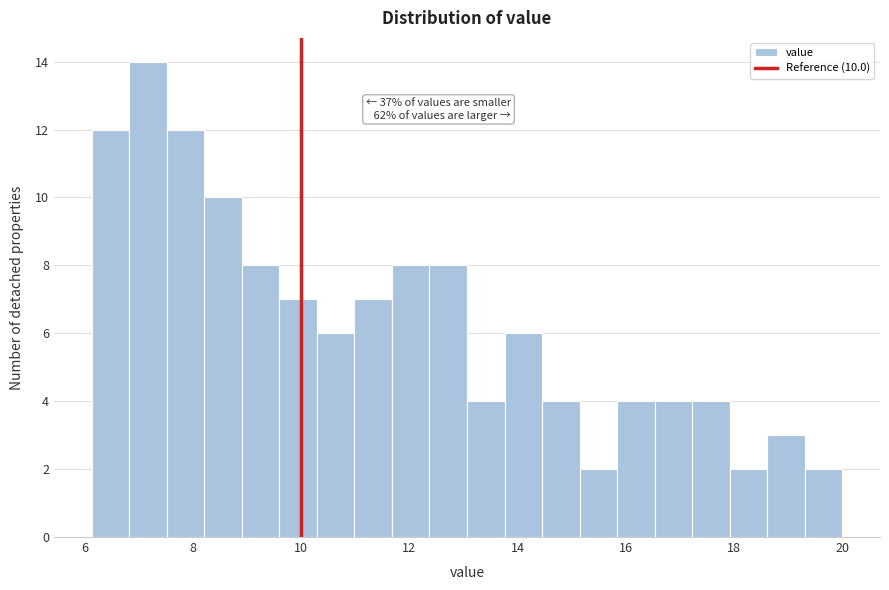

Around what value on the x-axis is the tallest bar? Give the approximate position of its centre, as read against the axis.

7.2